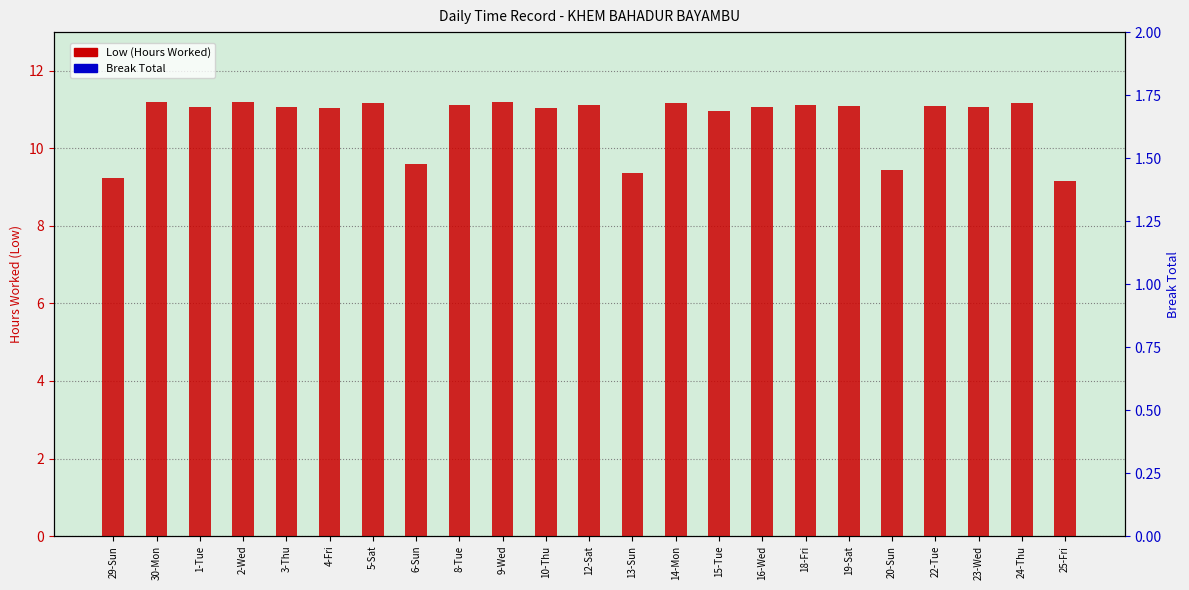

Where is Break Total nearest to the value 0?

29-Sun